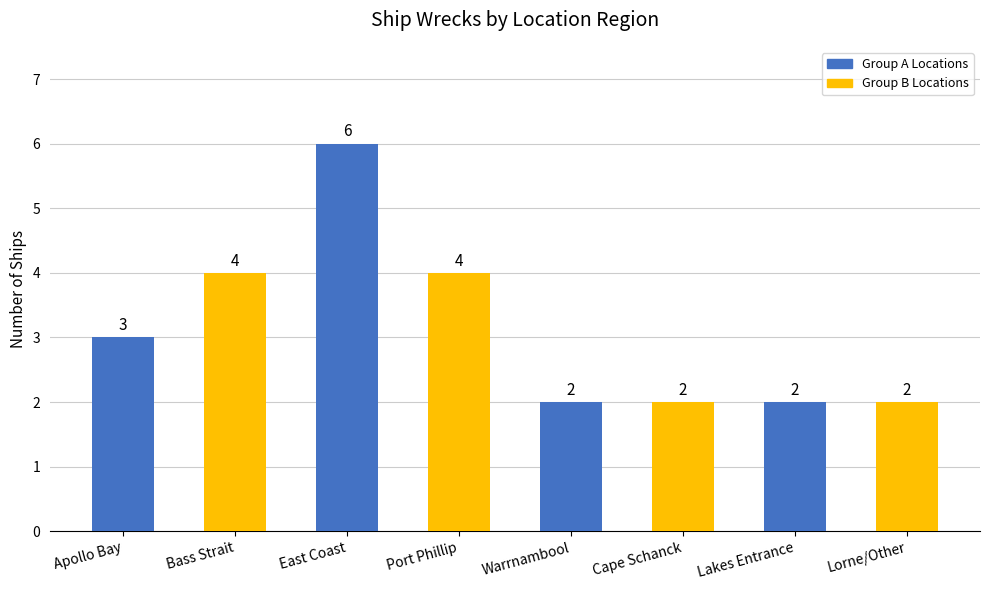

What is the greatest value displayed?

6